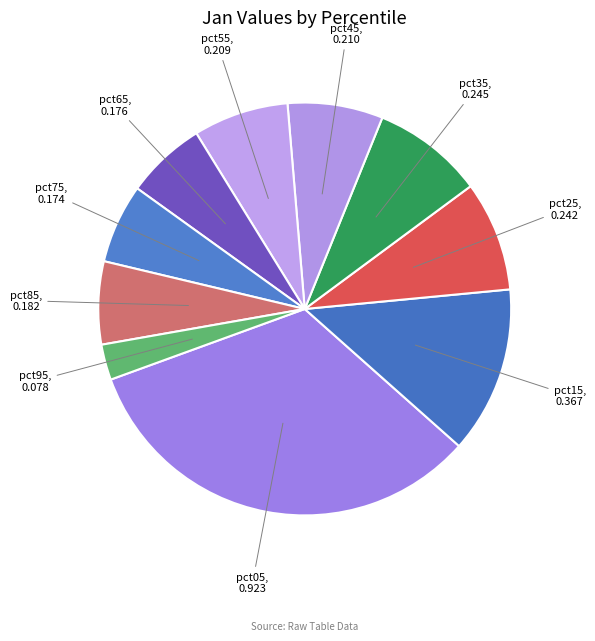

Is it true that pct05 is 46% of the pie?

False